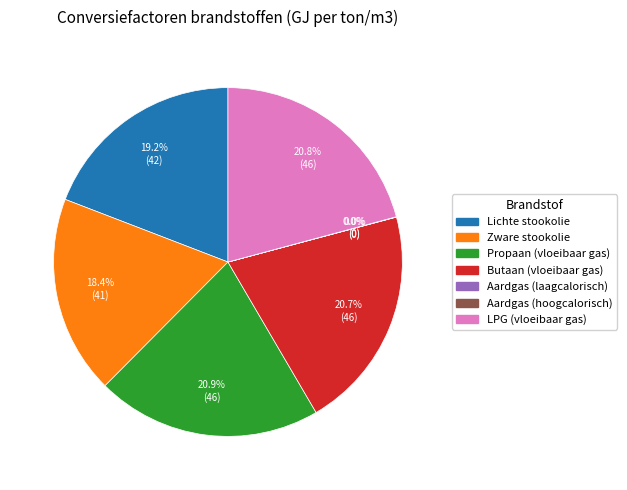

Does any single category account for the majority?

No